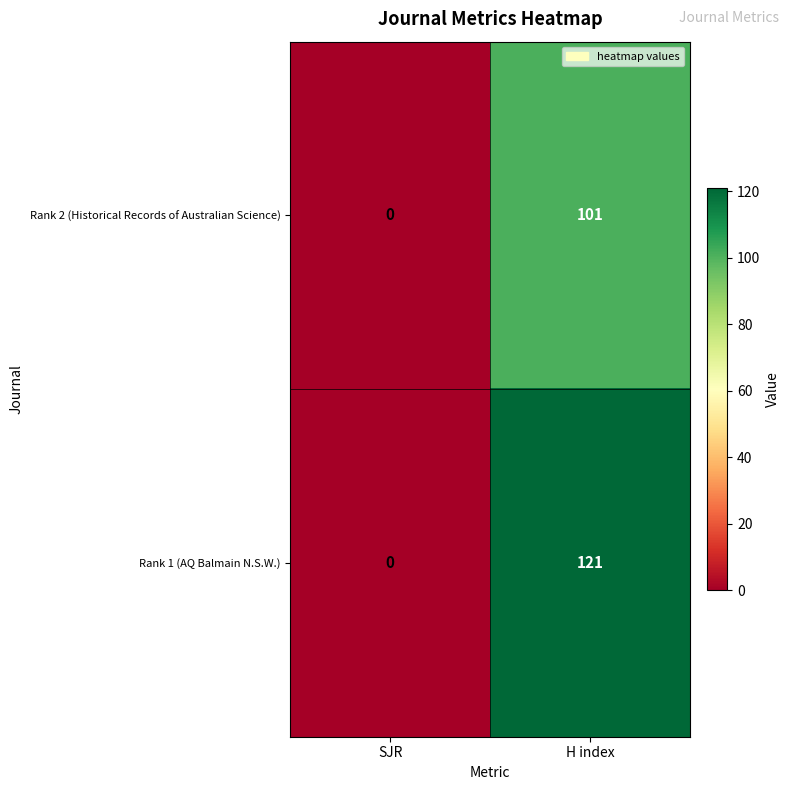

List the labels in order of Rank 2 (Historical Records of Australian Science) value, largest first.

H index, SJR